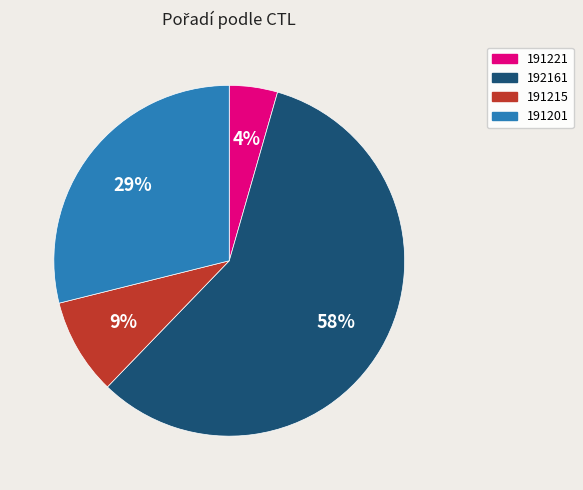

Is 192161 the majority of the pie?

Yes